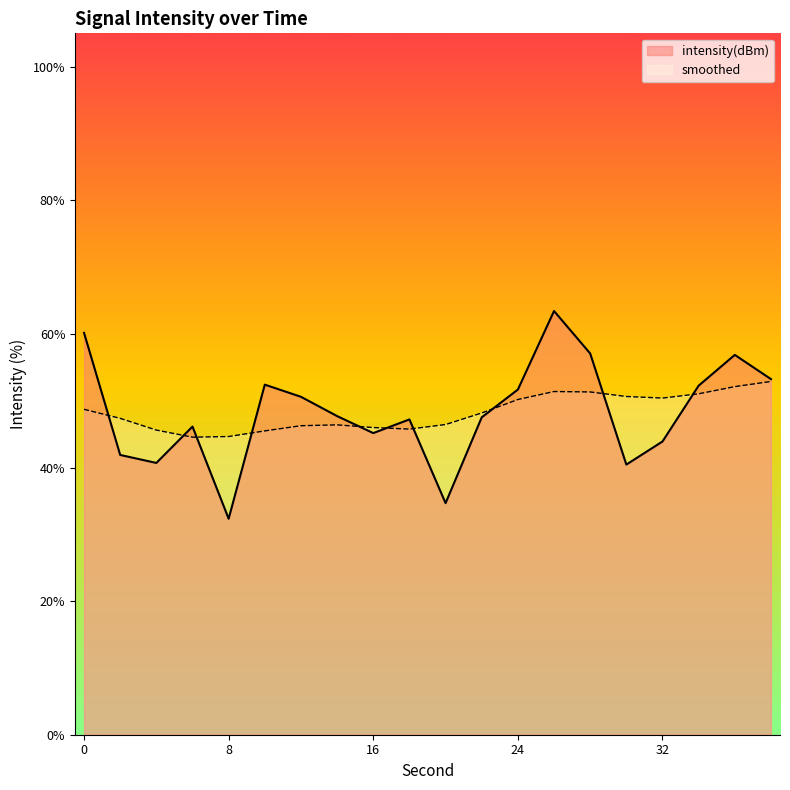

How many values are below 47?

8